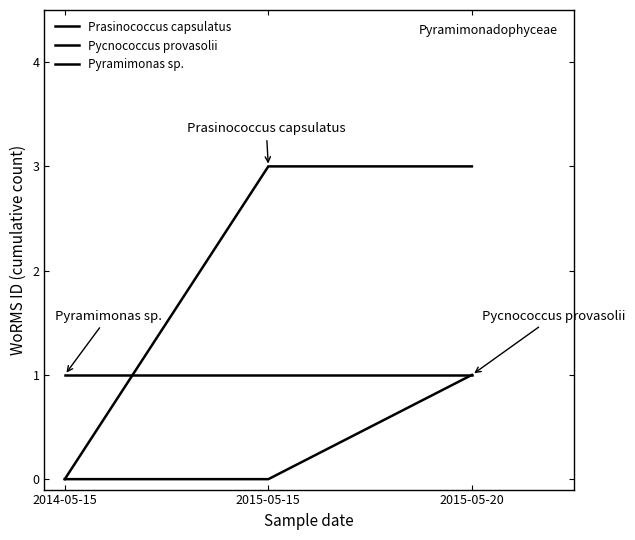

Is this an area chart (filled region under the line)?

No